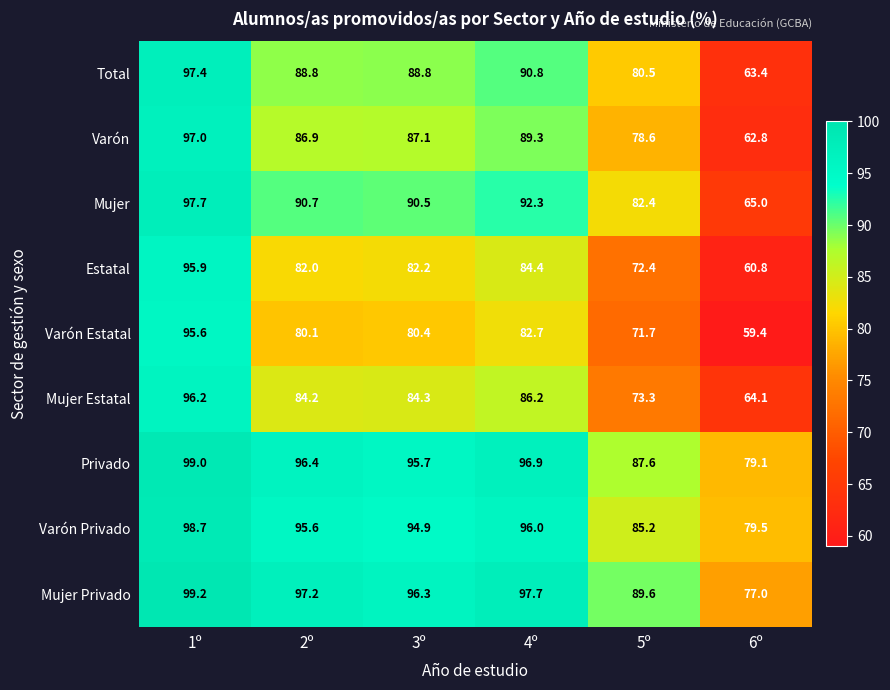

What is the difference between the Varón Privado values at 3º and 6º?

15.4